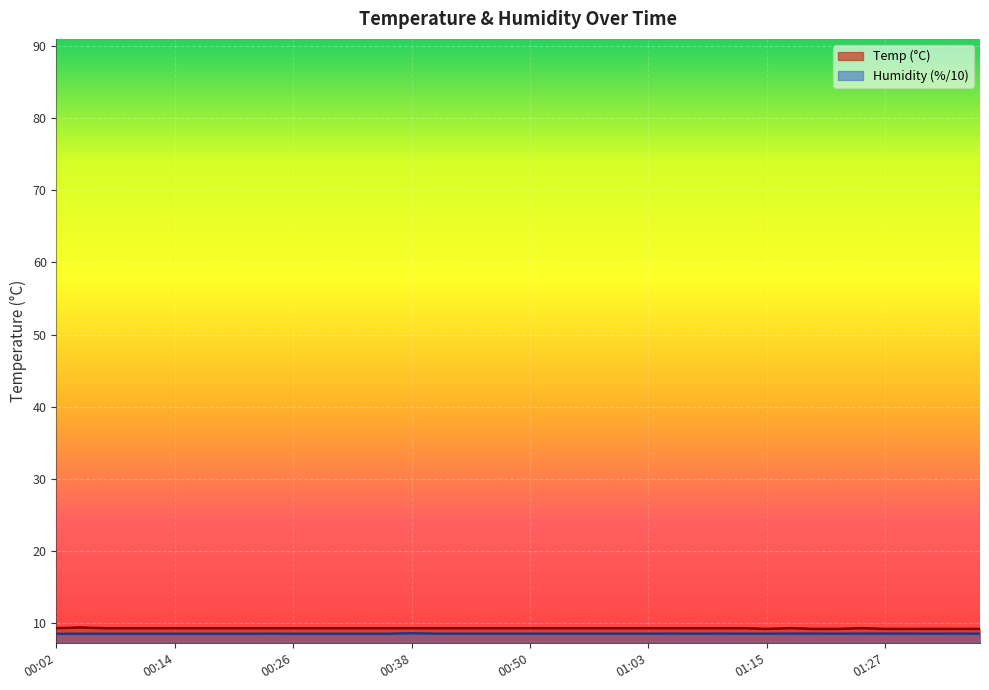

What are all the series names shown in the legend?

Temp, Humidity